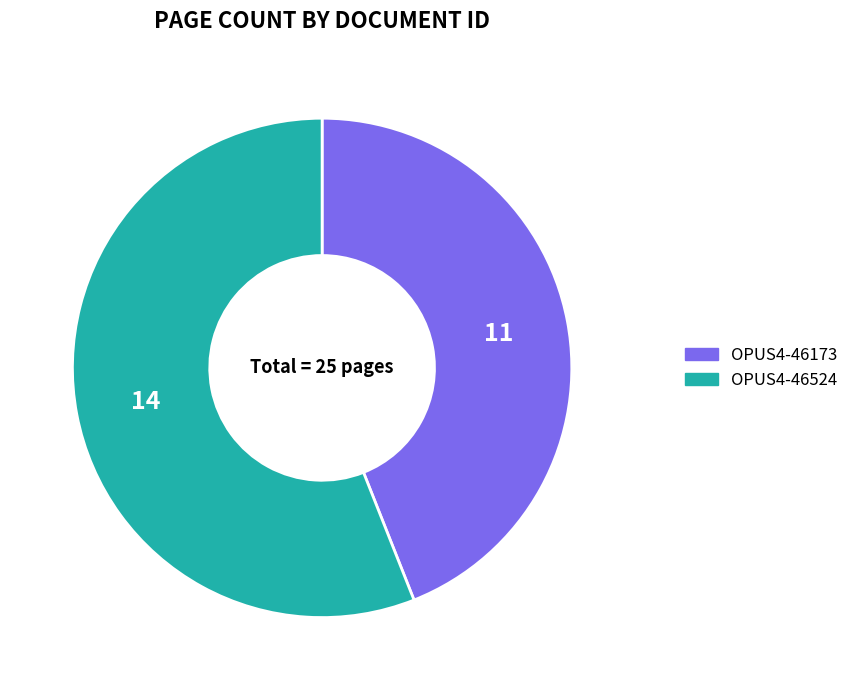

Approximately how many times larger is the value at OPUS4-46524 compared to OPUS4-46173?

1.3